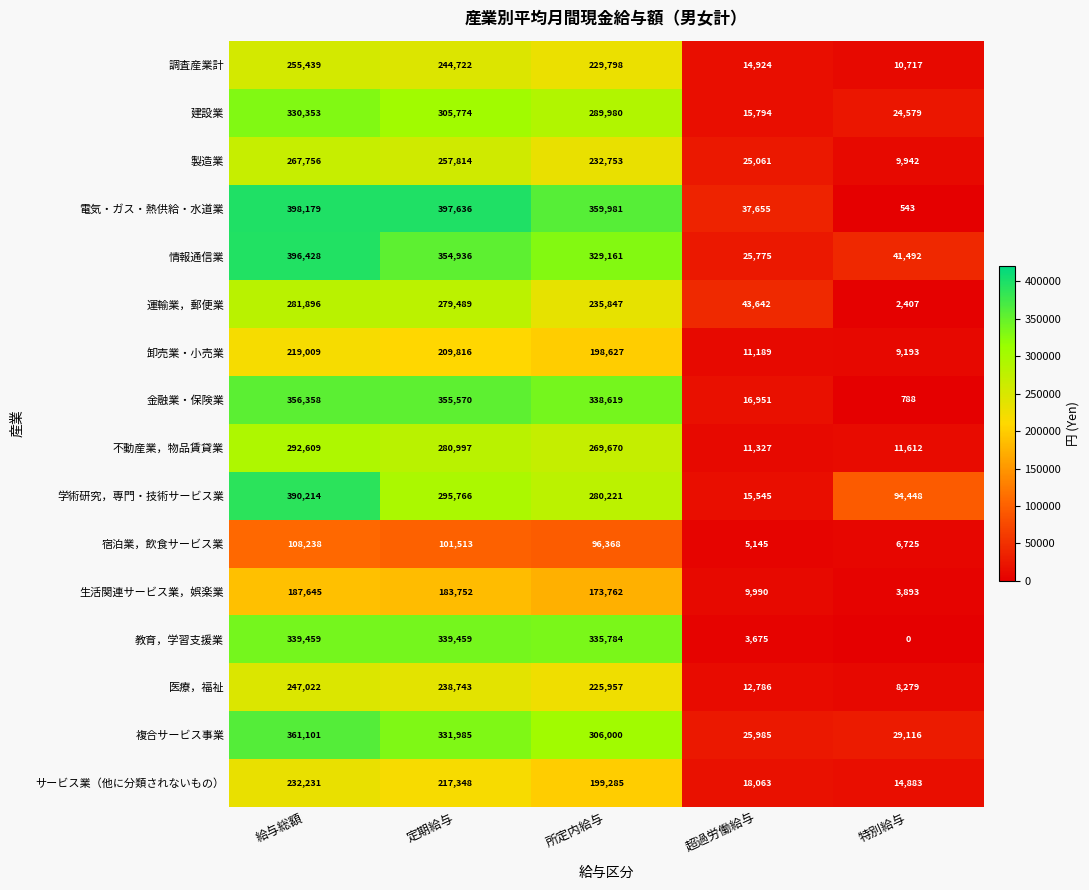

Read the 金融業・保険業 value at 超過労働給与, to the nearest 50.

16950